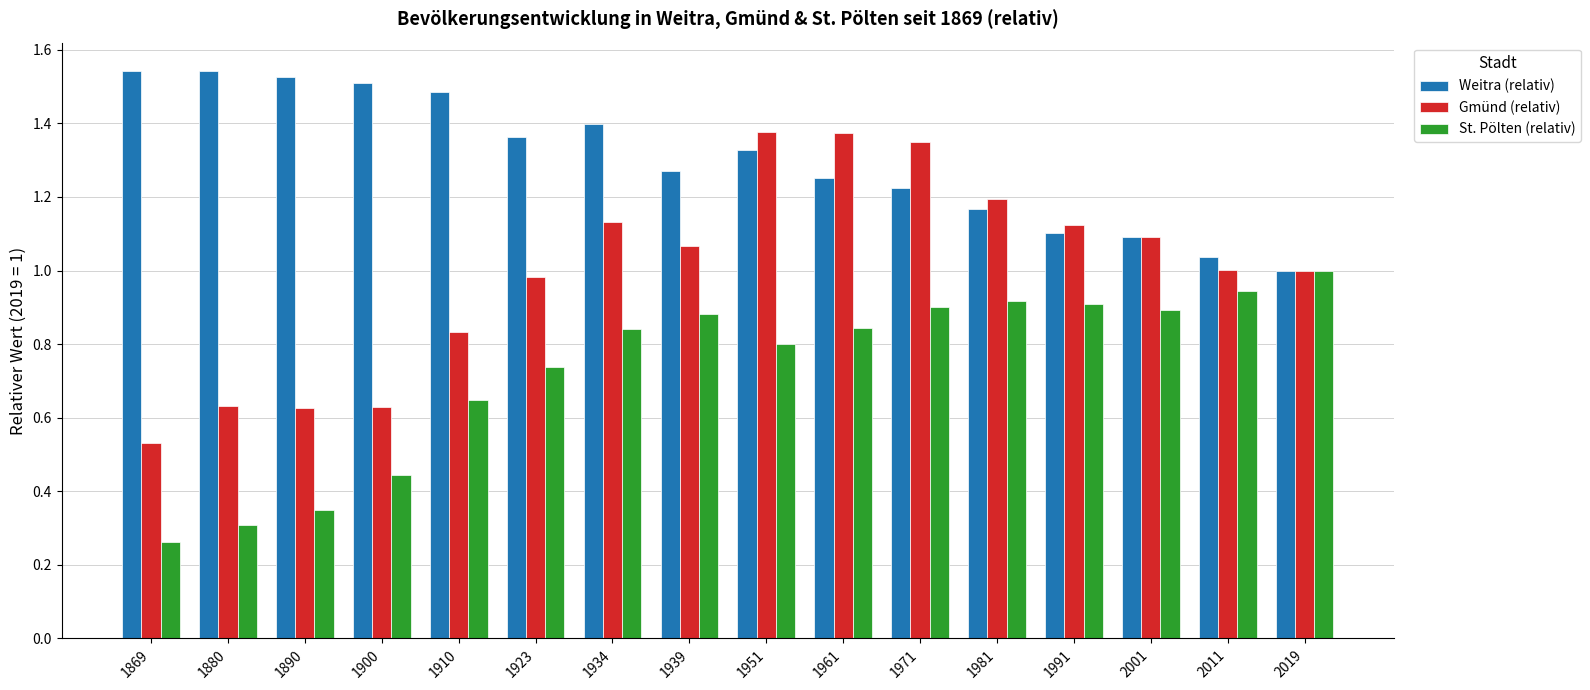

Which series has the widest spread of values?

Gmünd (relativ)